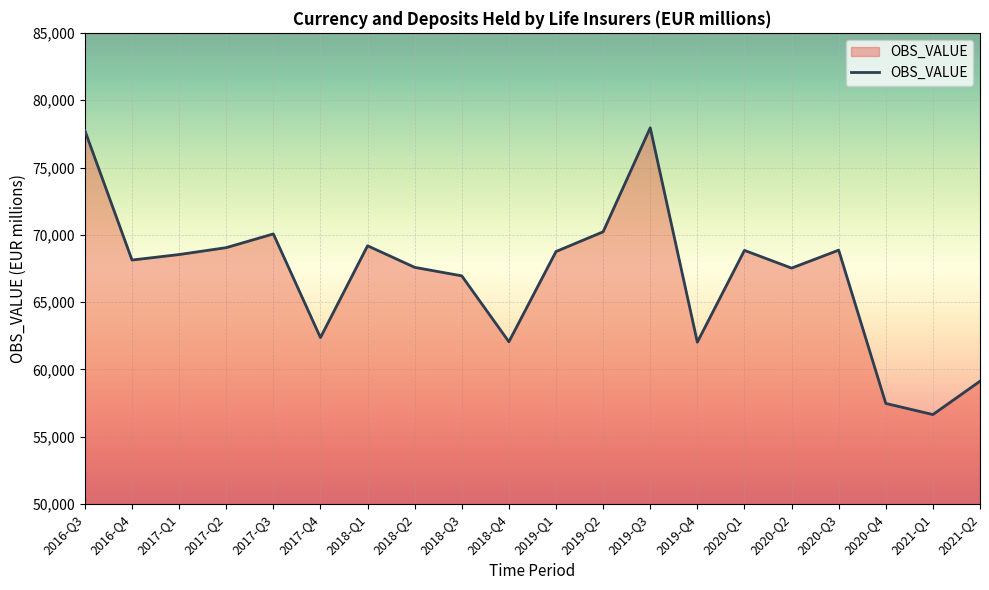

At which category does the data reach its first local peak?

2017-Q3